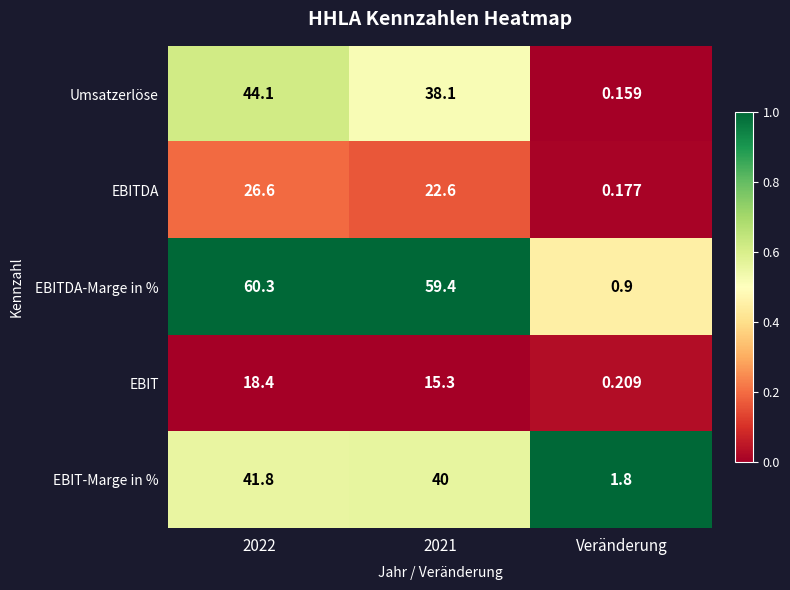

At which category does the chart reach its minimum across all series?

Veränderung